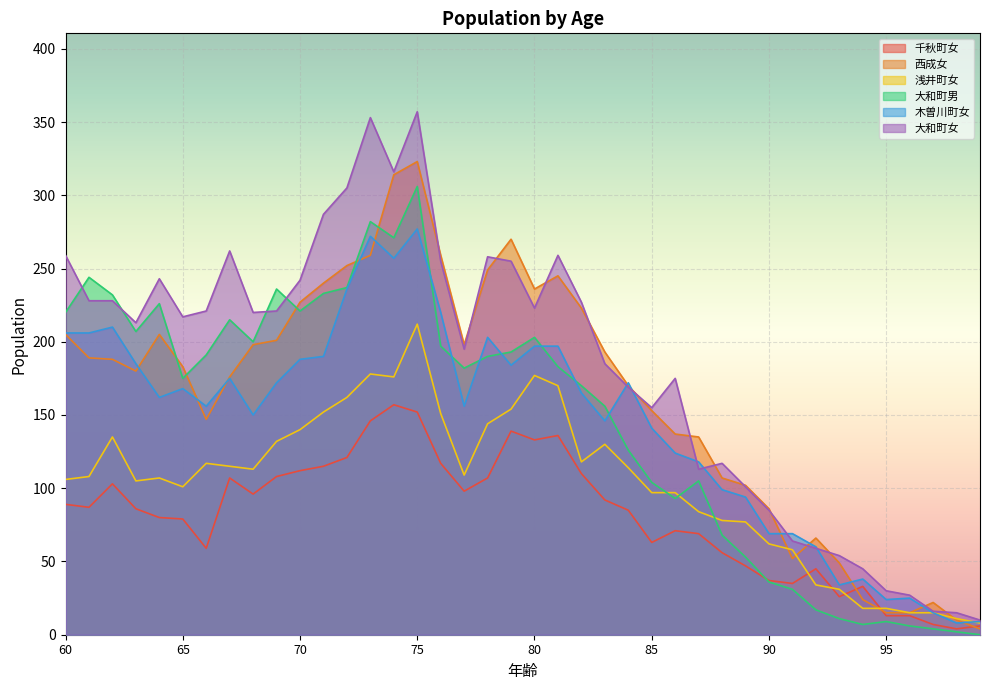

Rank the series at 95 from highest to lowest value.

大和町女, 木曽川町女, 浅井町女, 西成女, 千秋町女, 大和町男